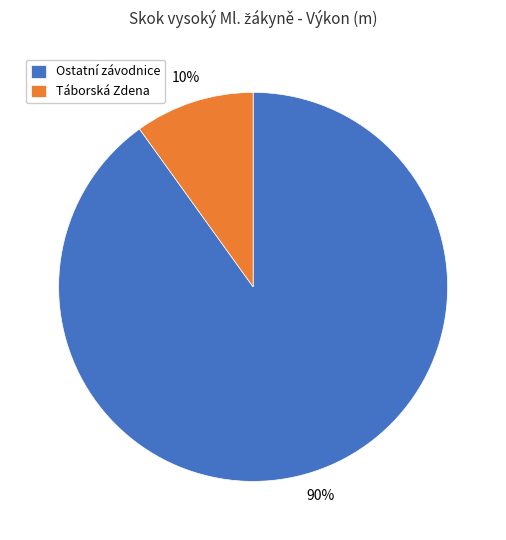

What is the largest slice in the pie chart?

Ostatní závodnice